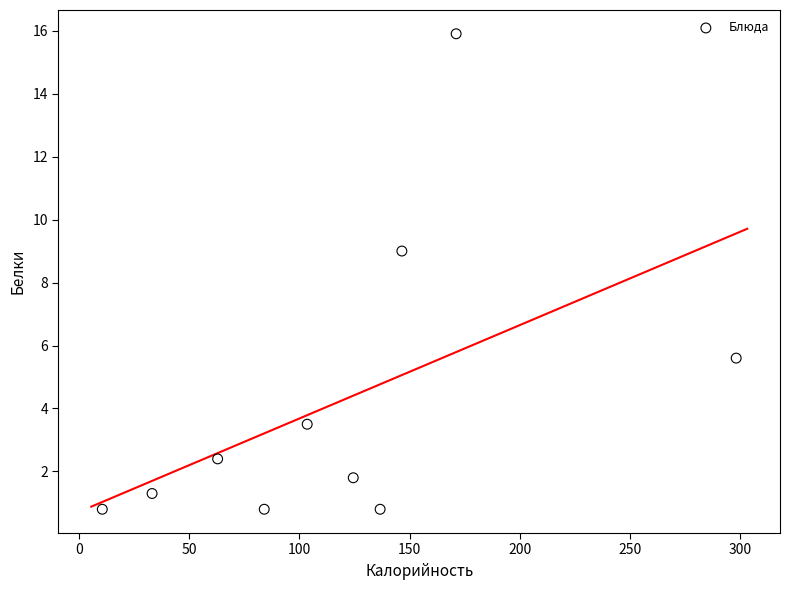

What Y value in the scatter plot is closest to 8?

9.0